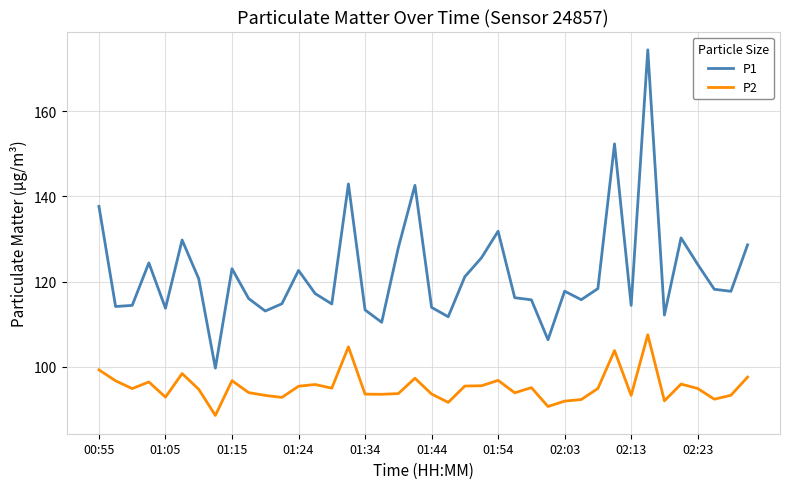

True or false: P1 and P2 cross at least once.

False